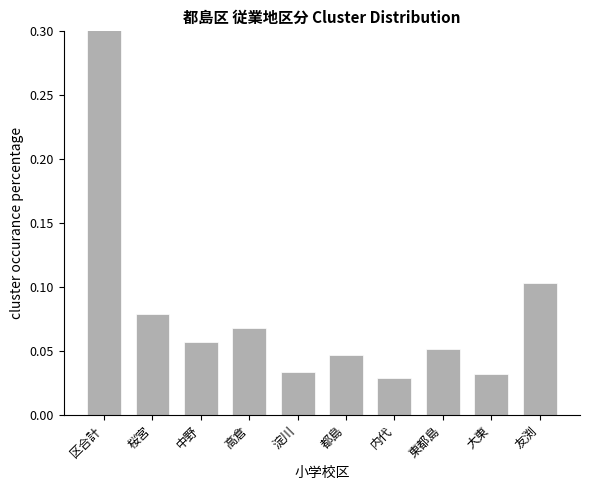

Does the chart contain stacked bars?

No